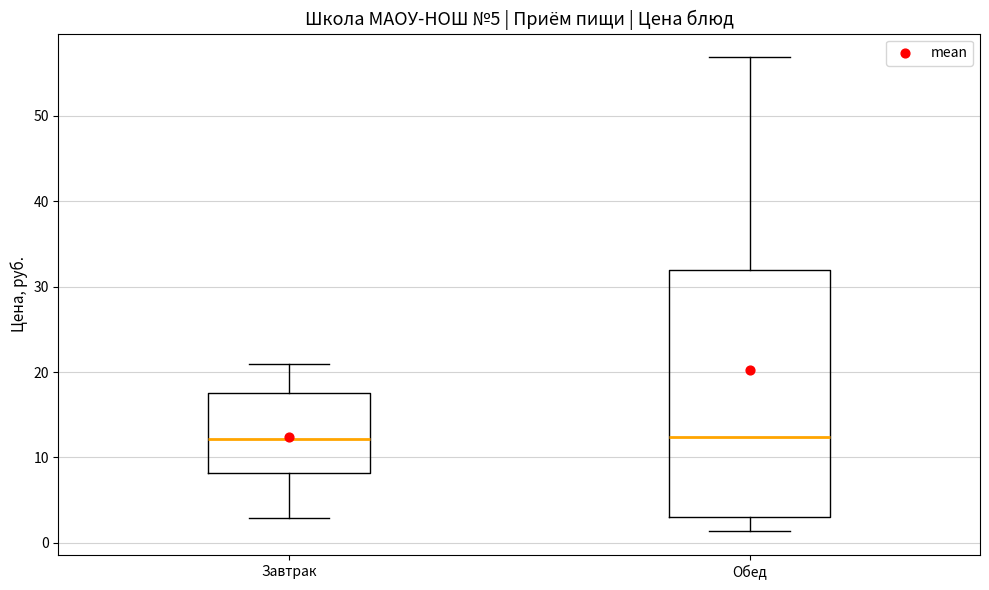

Which box is the tallest, from its lower edge to its upper edge?

Обед